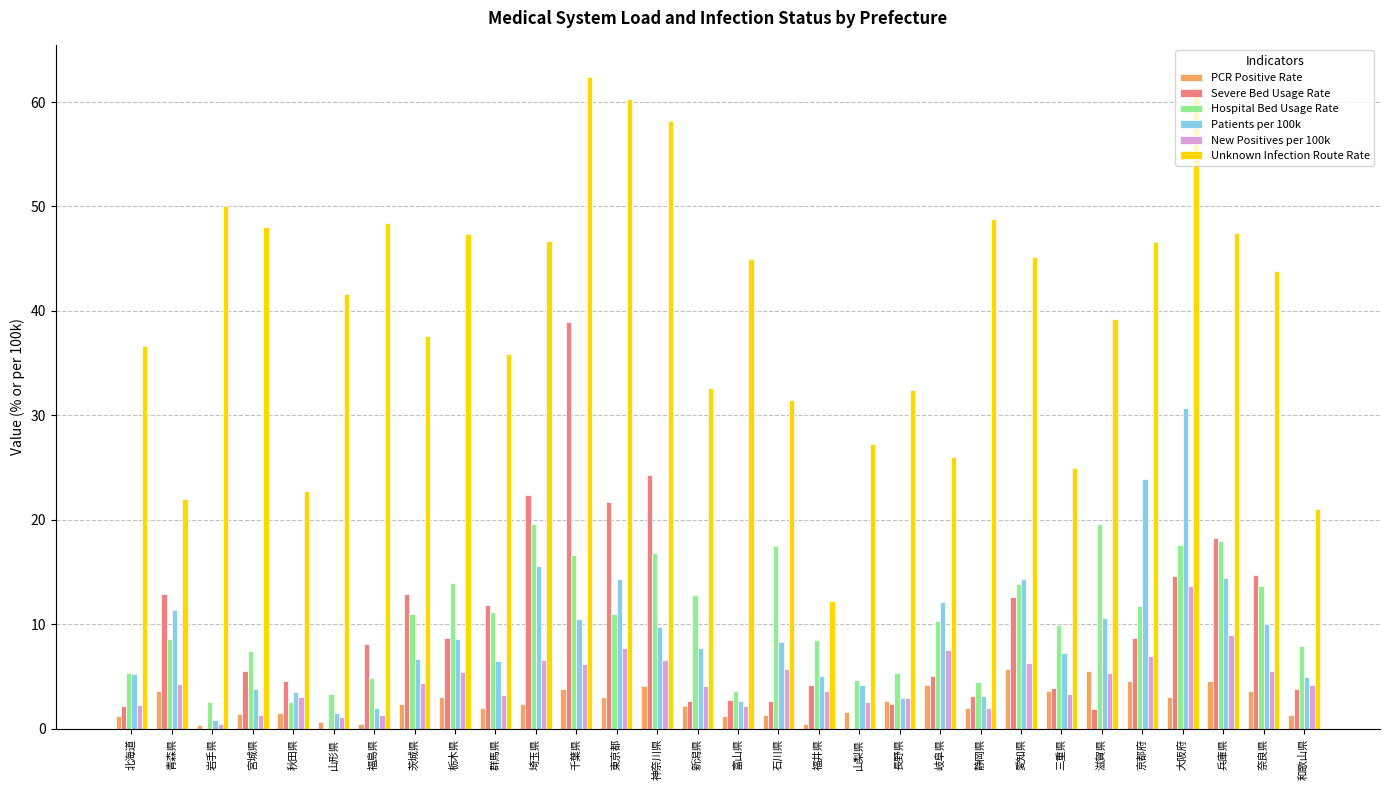

Which series changed the most between 山形県 and 栃木県?

Hospital Bed Usage Rate